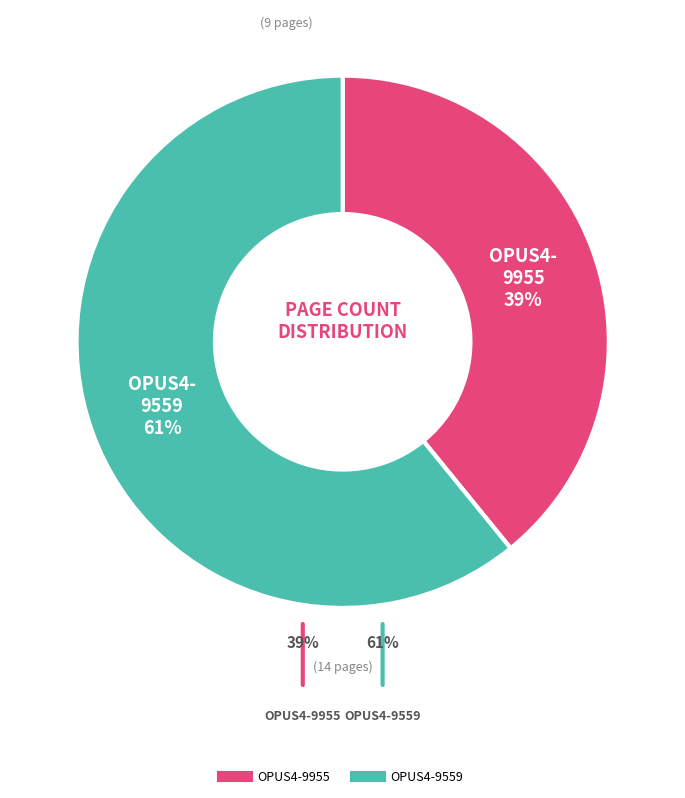

Count the number of slices in the pie.

2